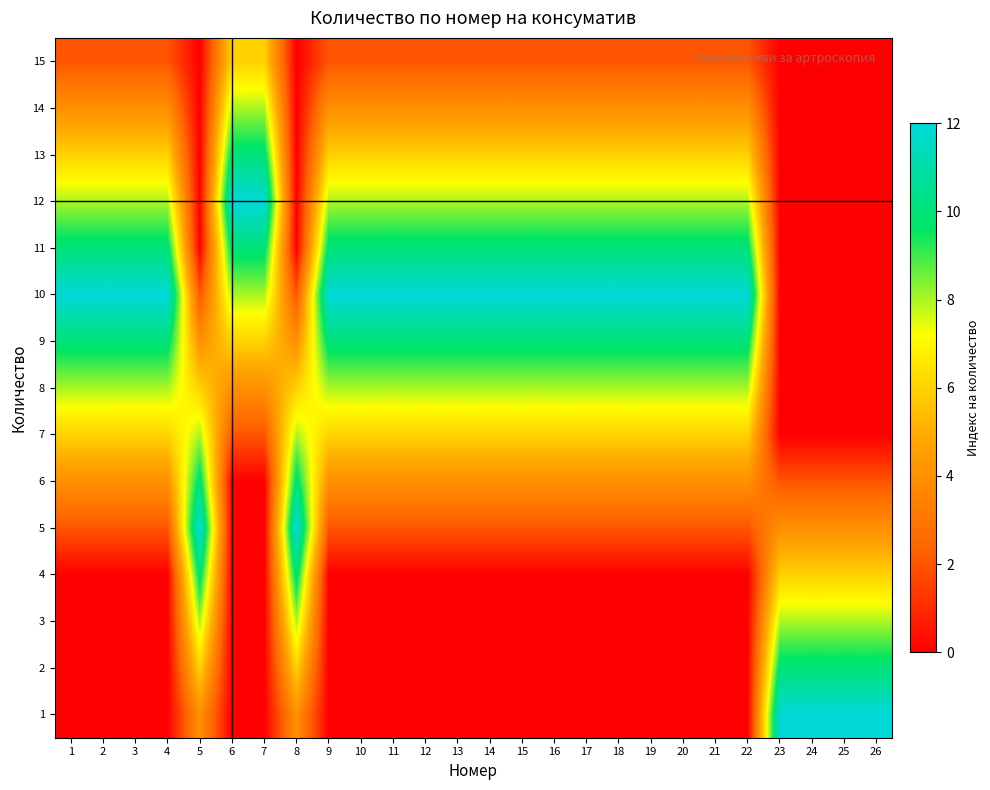

What is the maximum value shown in the chart?

12